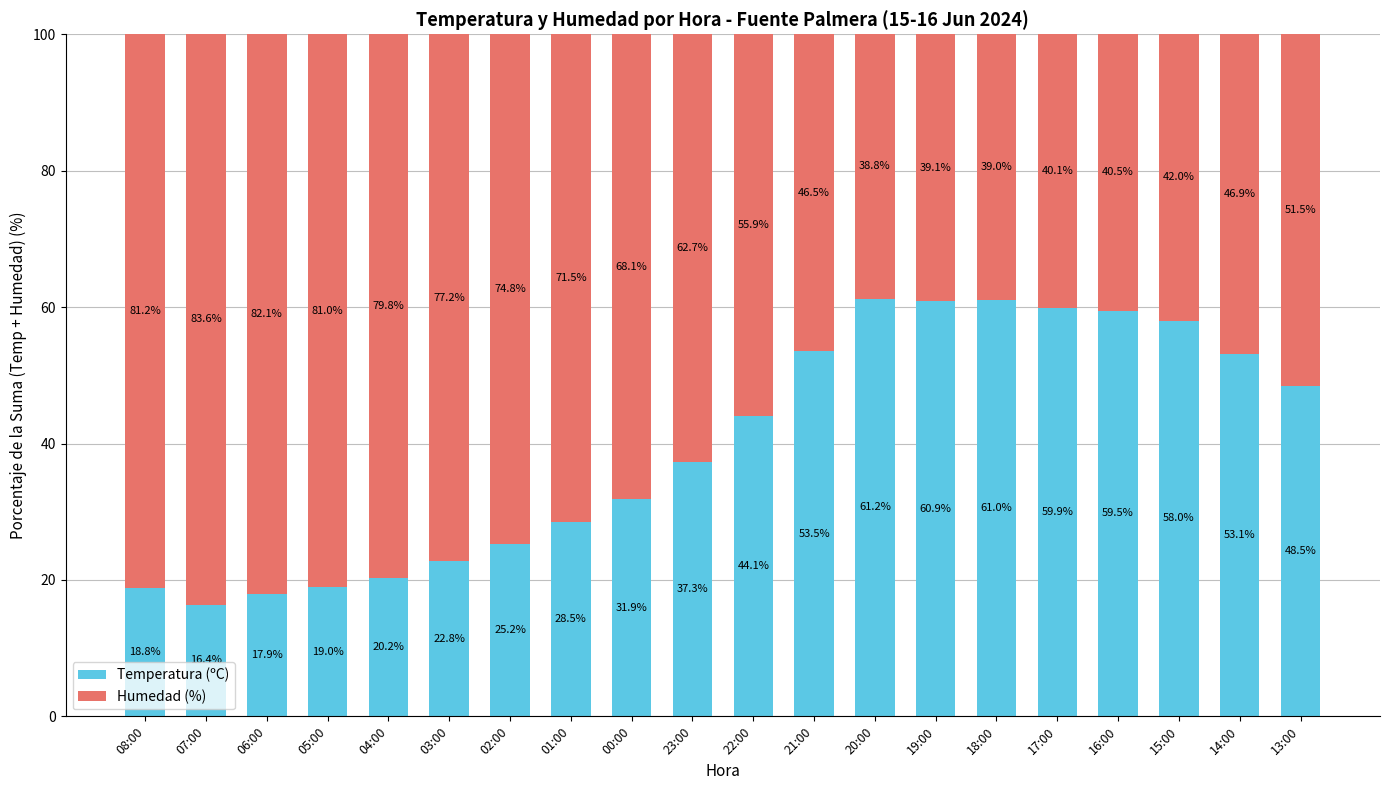

Reading left to right, list the values for the Temperatura (ºC) series.

08:00=18.8	07:00=16.4	06:00=17.9	05:00=19.0	04:00=20.2	03:00=22.8	02:00=25.2	01:00=28.5	00:00=31.9	23:00=37.3	22:00=44.1	21:00=53.5	20:00=61.2	19:00=60.9	18:00=61.0	17:00=59.9	16:00=59.5	15:00=58.0	14:00=53.1	13:00=48.5